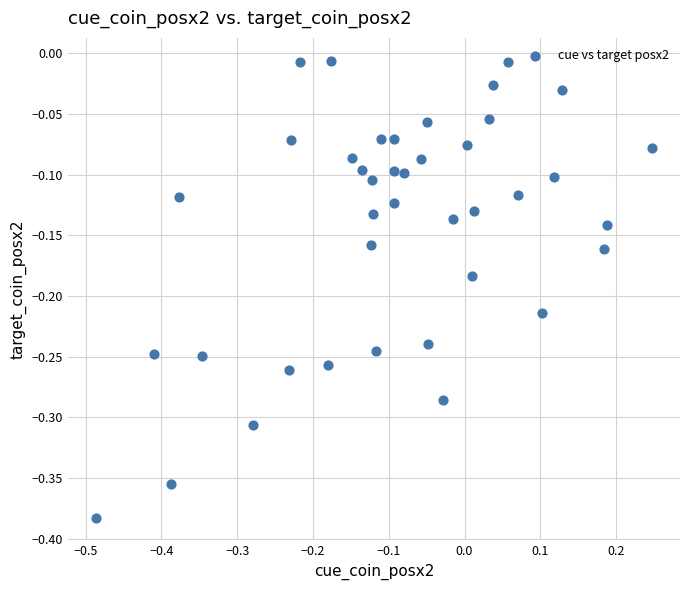

What is the range of X values (max minus min)?

0.7